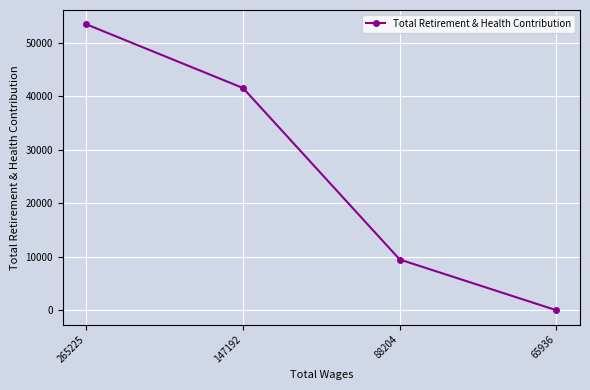

Reading left to right, extract all data points from this chart.

53427	41521	9482	0